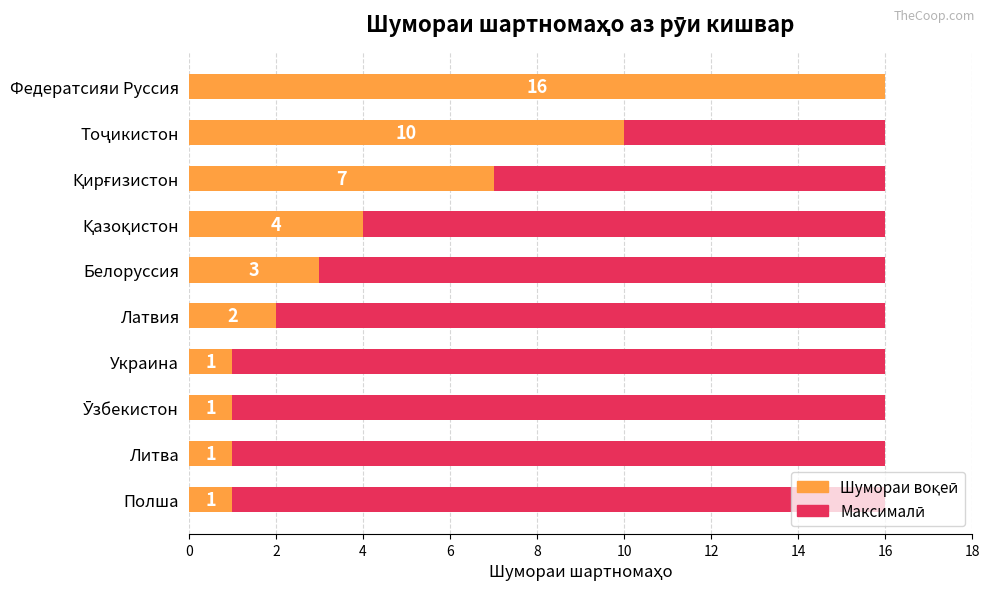

Does the chart contain any negative values?

No